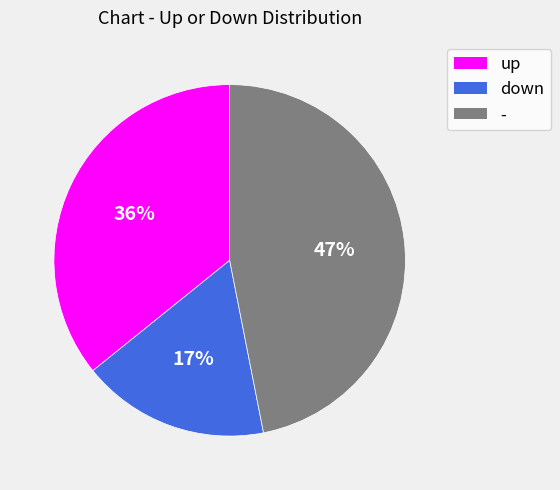

Count the number of slices in the pie.

3